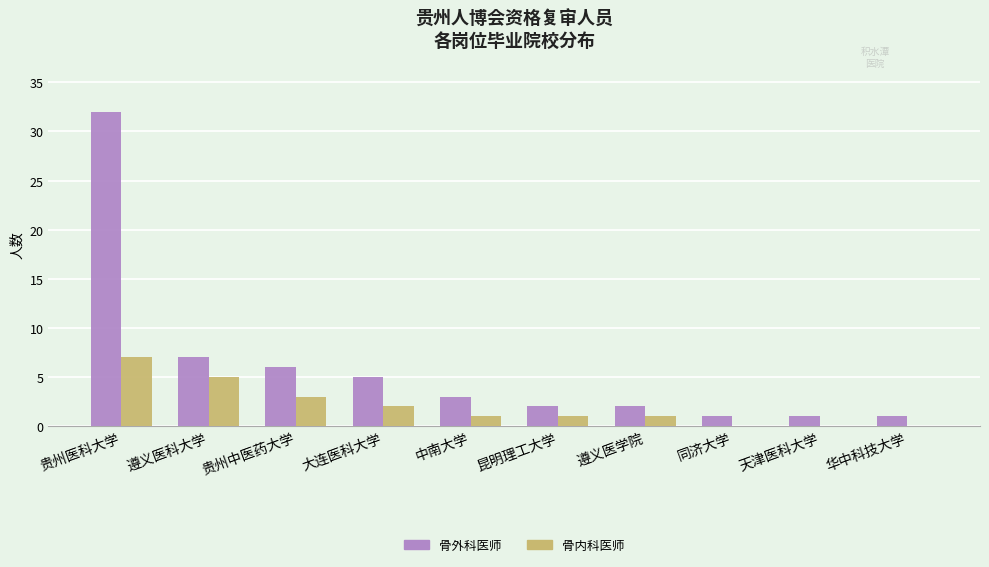

What is the maximum value for 骨内科医师?

7